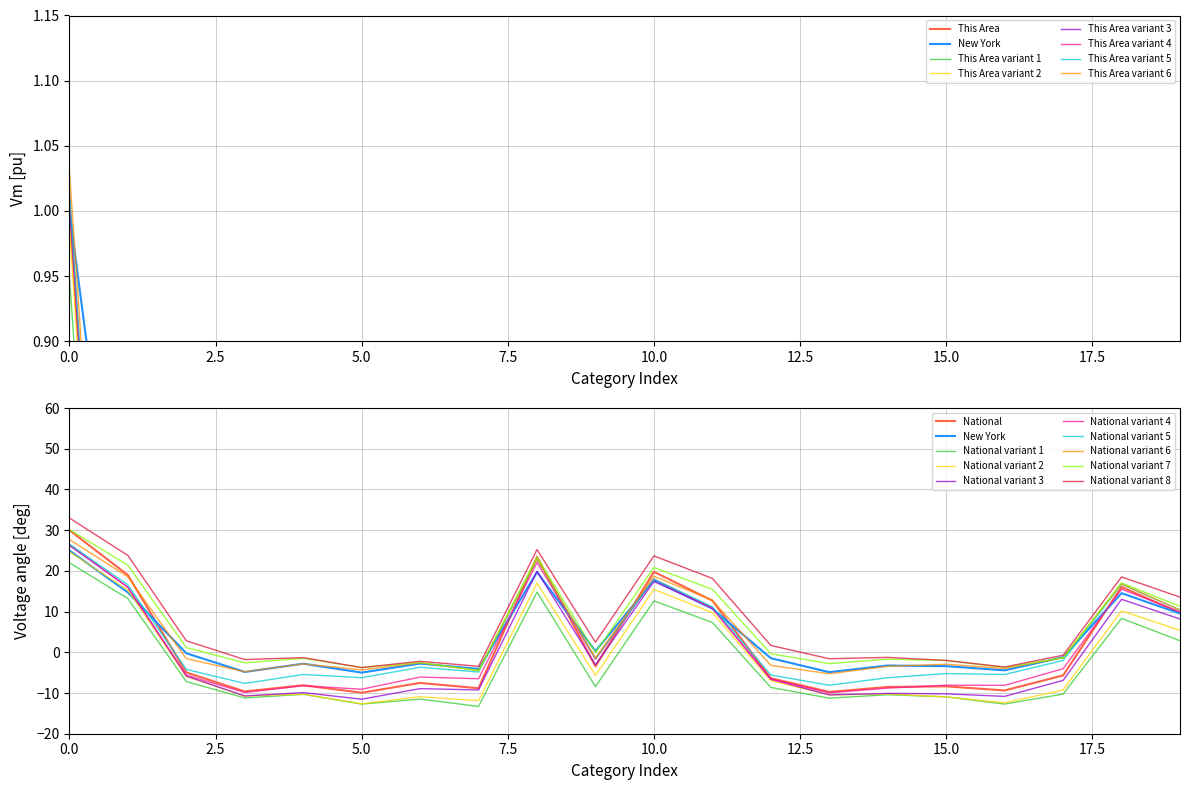

What is the value of the This Area point at the 20th from the left?

0.5